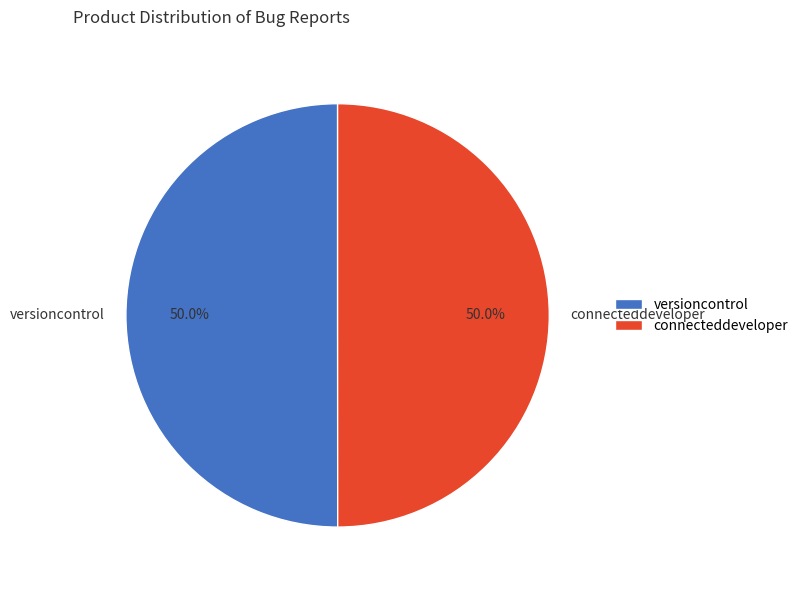

The versioncontrol slice represents 60% of the pie. True or false?

False